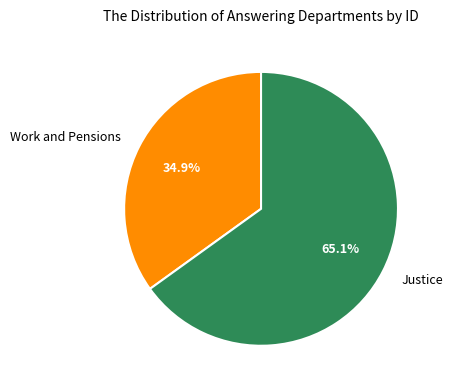

How many segments does this pie chart have?

2